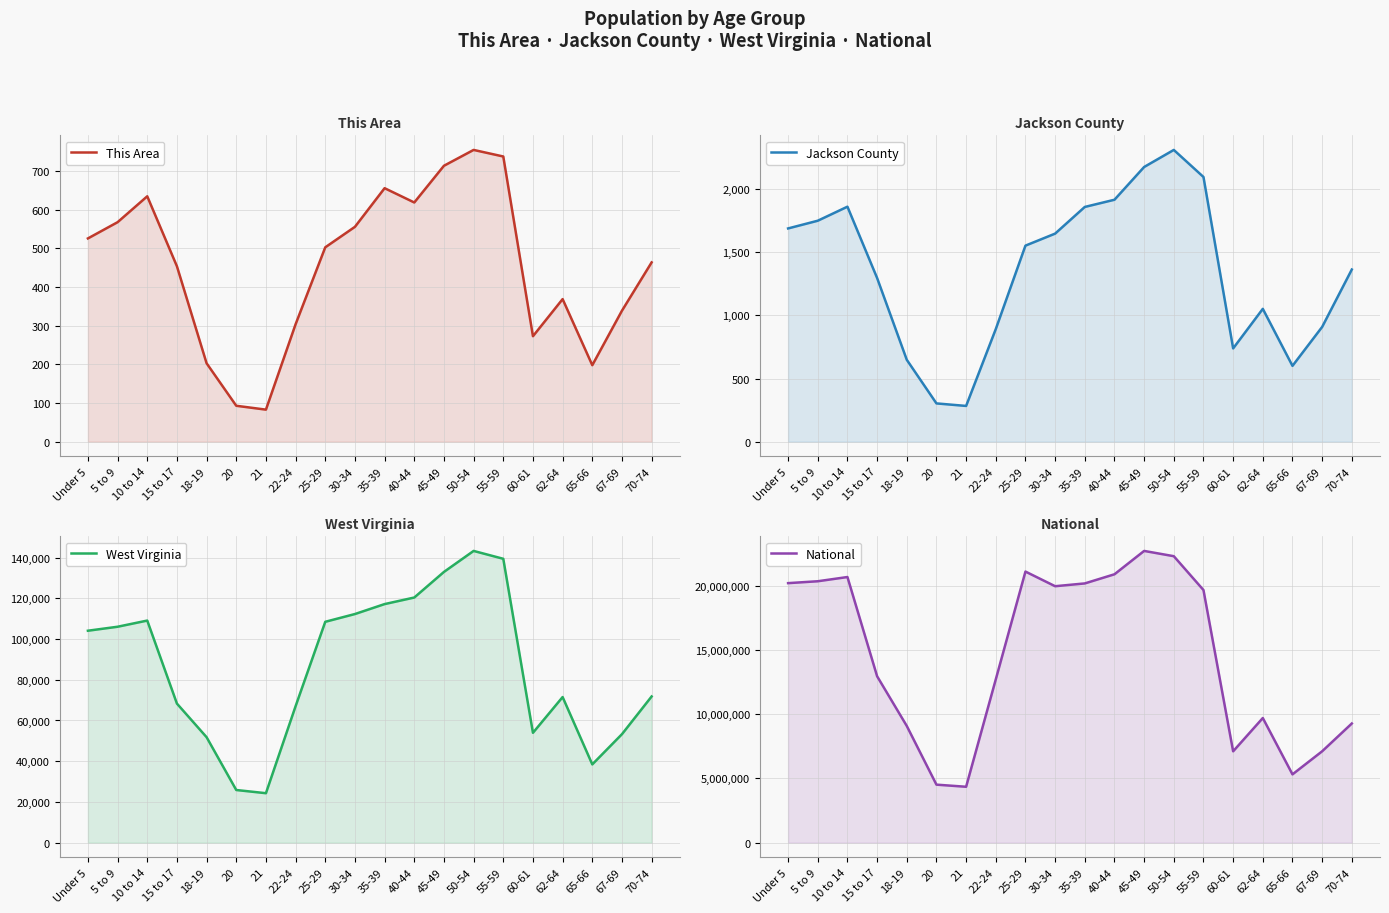

What is the label of the 8th point from the right?

45-49